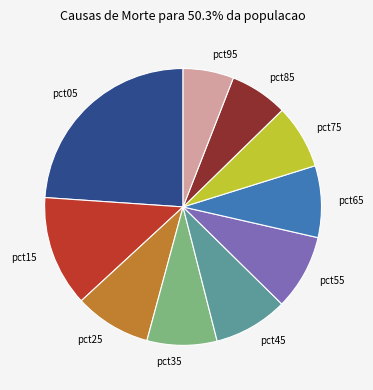

What is the ratio of the value at pct35 to the value at pct25?

0.9